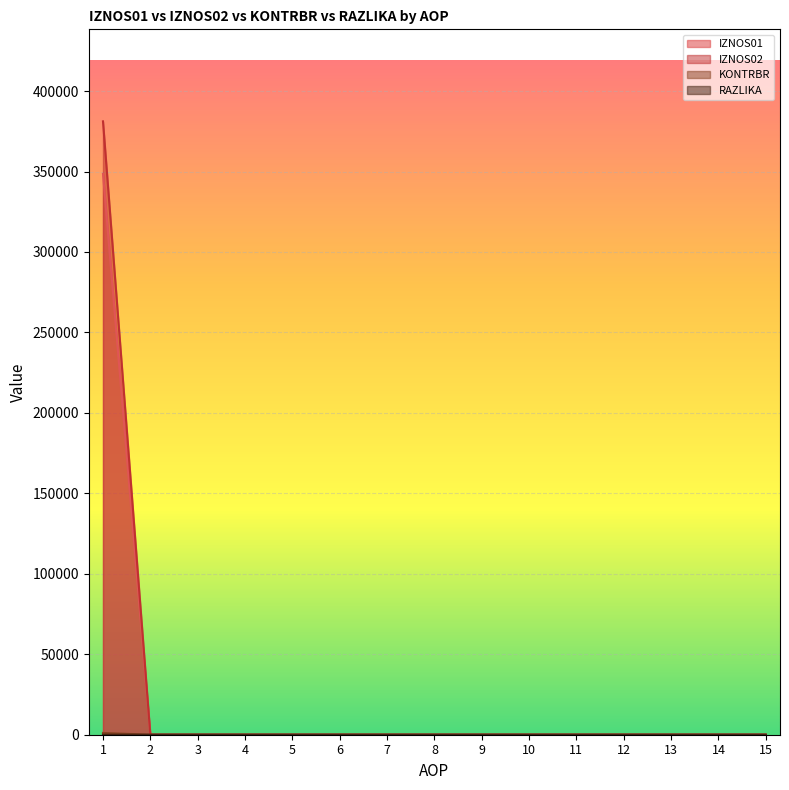

Reading left to right, list all the values displayed in this chart.

IZNOS01: 0.4	0.0	0.0	0.0	0.0	0.0	0.0	0.0	0.0	0.0	0.0	0.0	0.0	0.0	0.0
IZNOS02: 348567.7	0.0	0.0	0.0	0.0	0.0	0.0	0.0	0.0	0.0	0.0	0.0	0.0	0.0	0.0
KONTRBR: 381199.9	0.0	0.0	0.0	0.0	0.0	0.0	0.0	0.0	0.0	0.0	0.0	0.0	0.0	0.0
RAZLIKA: 1111.0	0.0	0.0	0.0	0.0	0.0	0.0	0.0	0.0	0.0	0.0	0.0	0.0	0.0	0.0